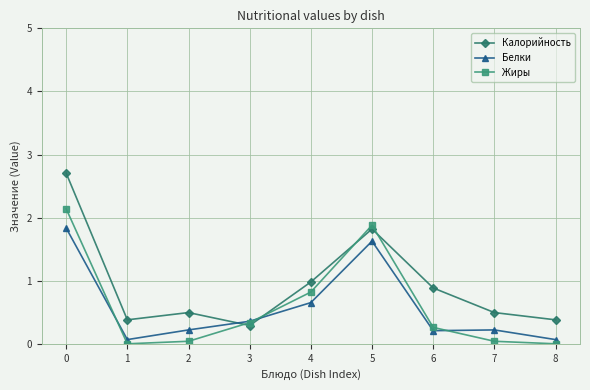

True or false: Жиры has more than 0 interior local peaks.

True